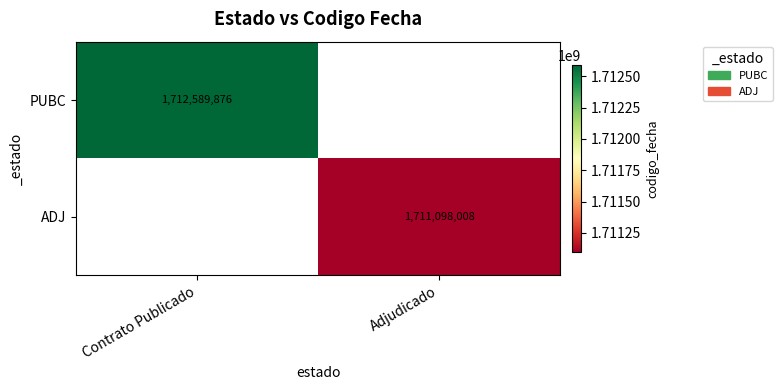

At how many categories does at least one series exceed 1711218079?

1